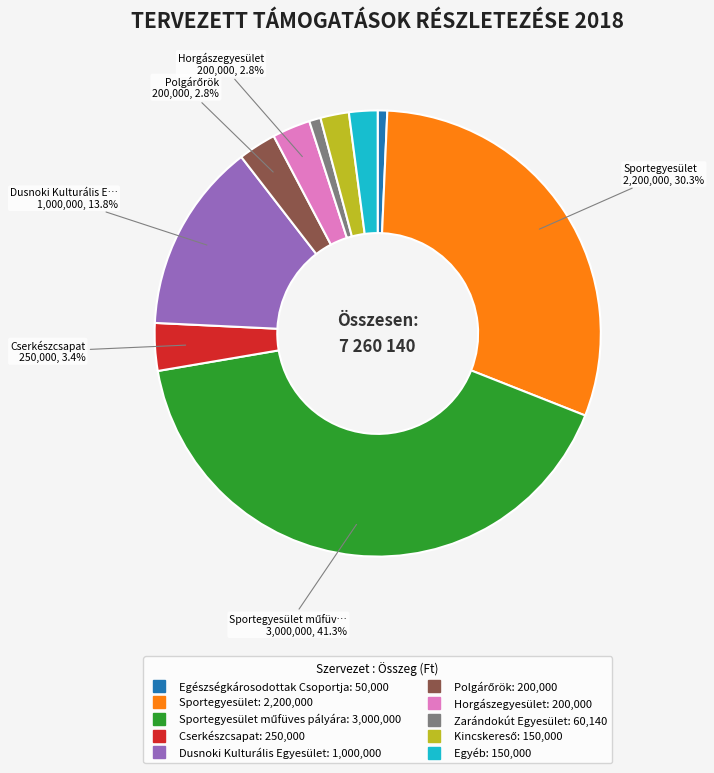

Is there a majority slice in this chart?

No